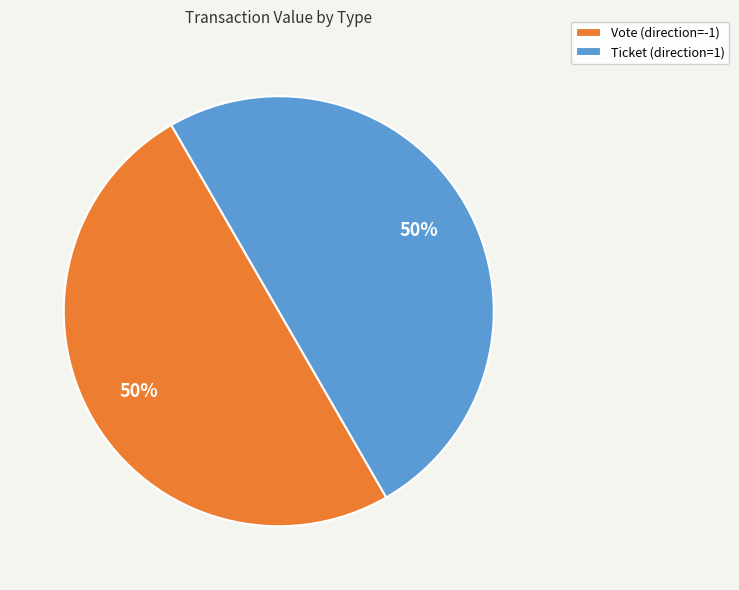

Is the sum of Ticket (direction=1) and Vote (direction=-1) greater than half?

Yes